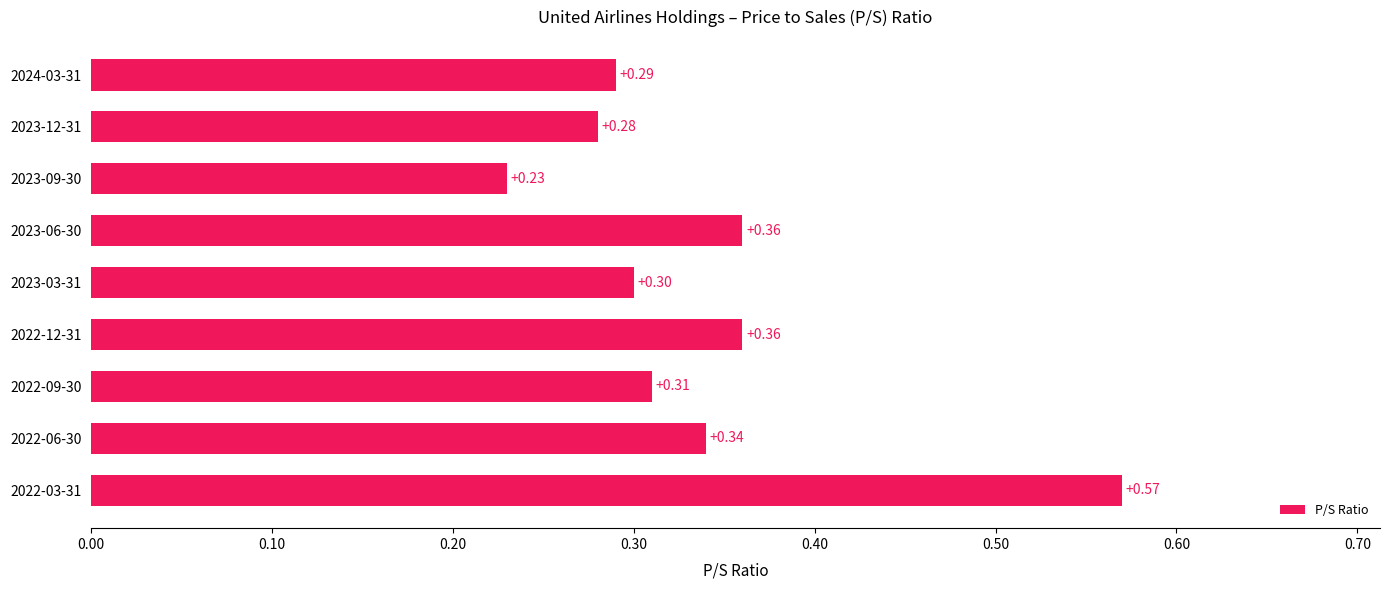

What is the difference between the maximum and minimum values?

0.3